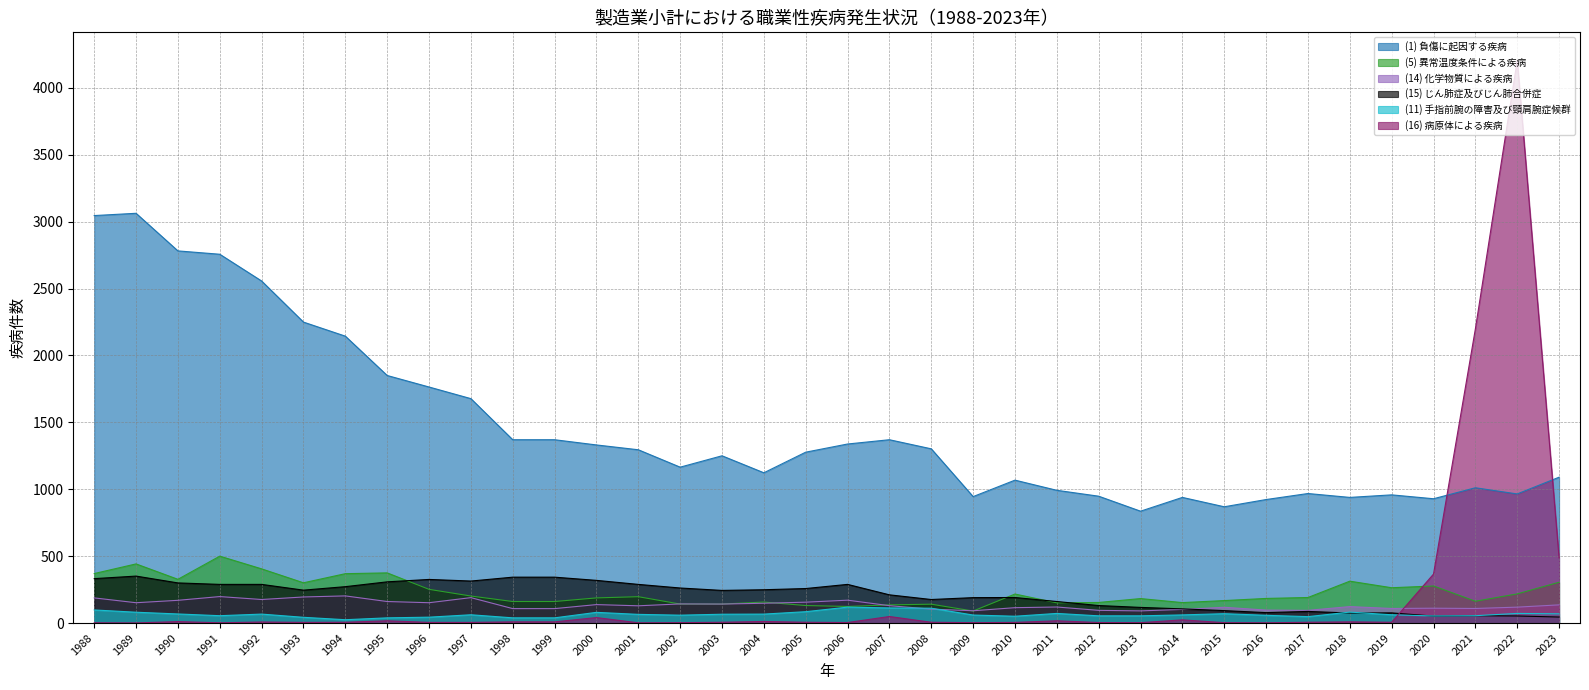

At which label does (5) 異常温度条件による疾病 reach its minimum?

2009